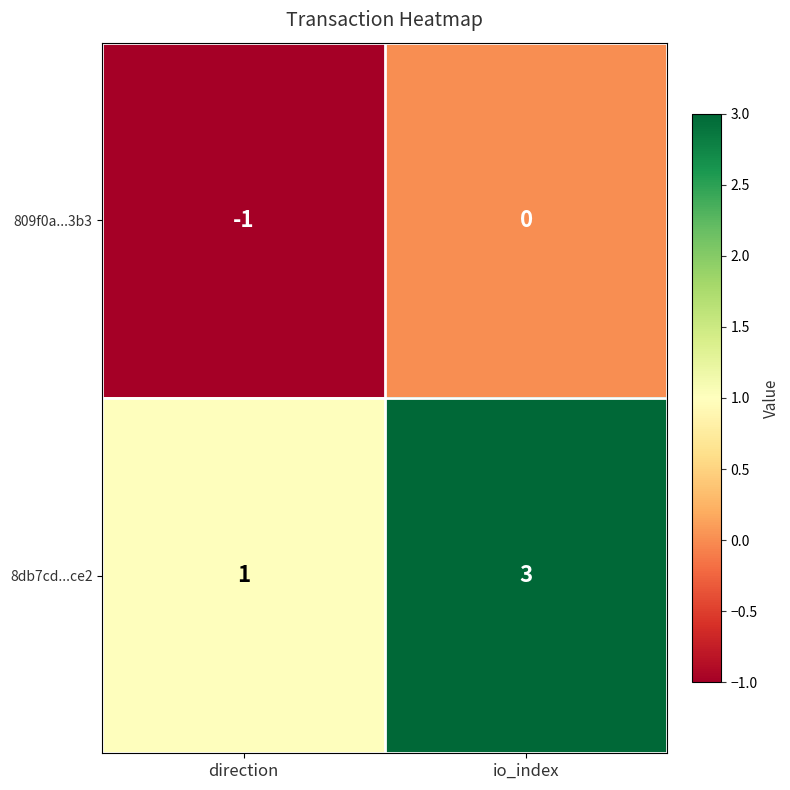

List the series in order of their overall mean, highest first.

8db7cd...ce2, 809f0a...3b3